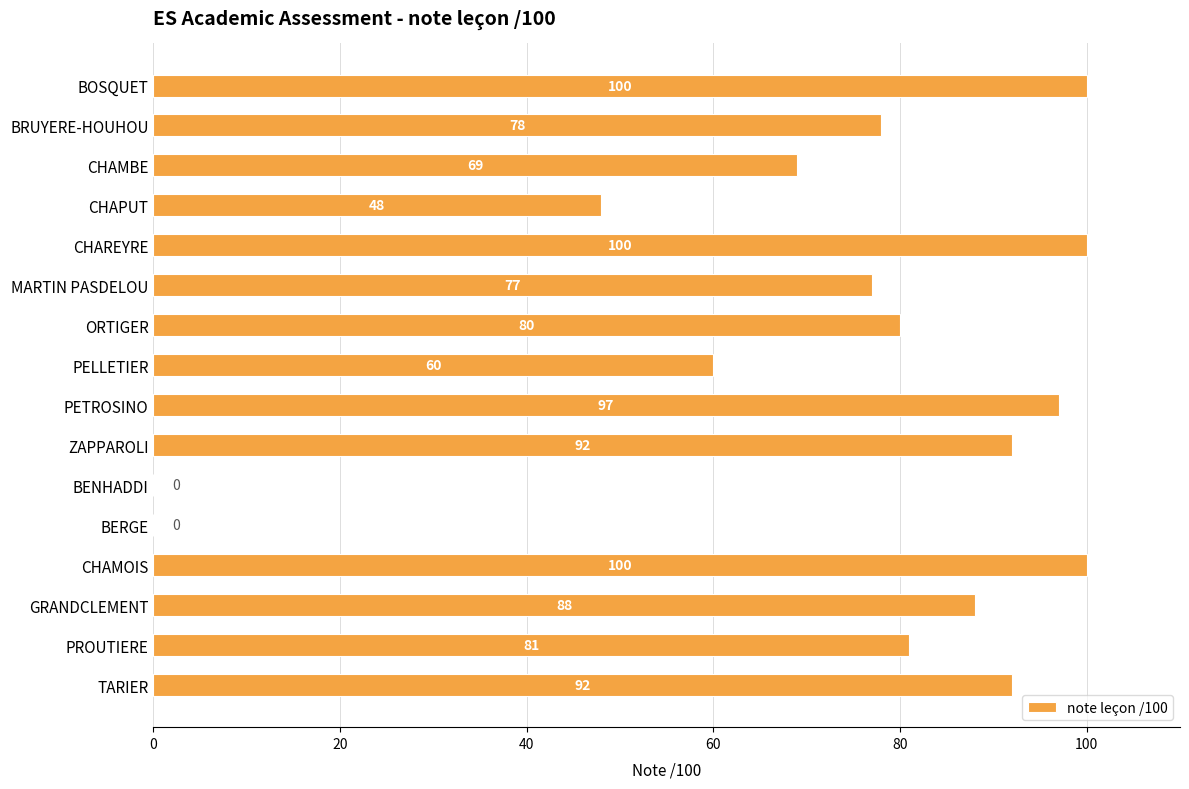

The chart shows a value of 0 at BERGE. True or false?

True